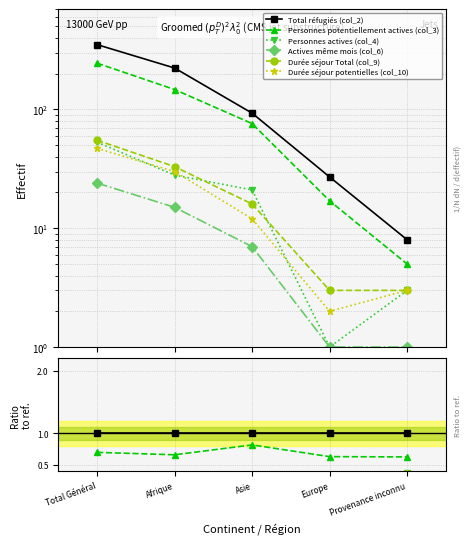

How many lines are shown in the chart?

6